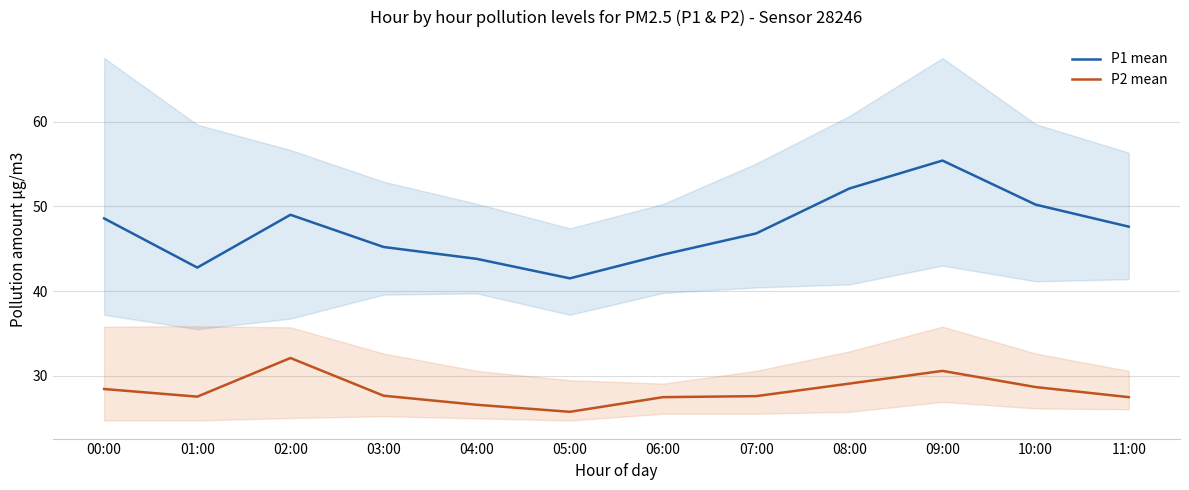

How many lines are shown in the chart?

2